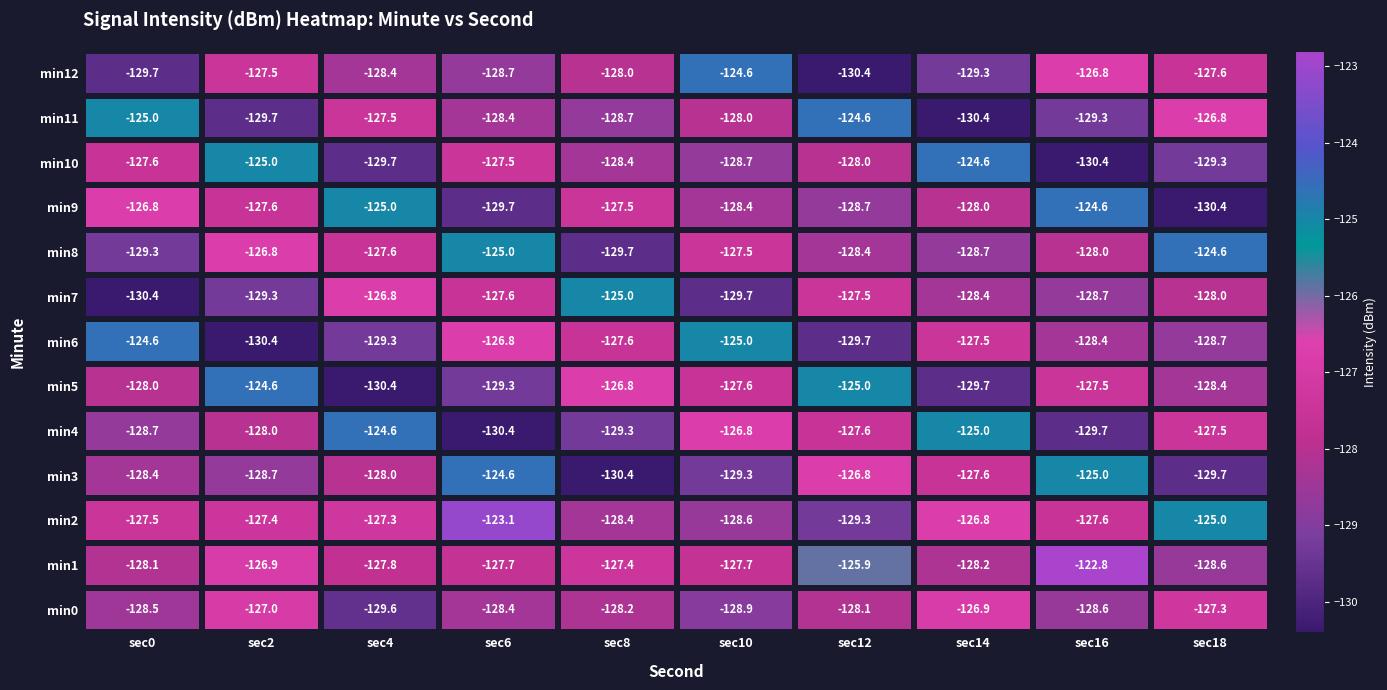

What is the total value across all series at sec12?

-1660.0